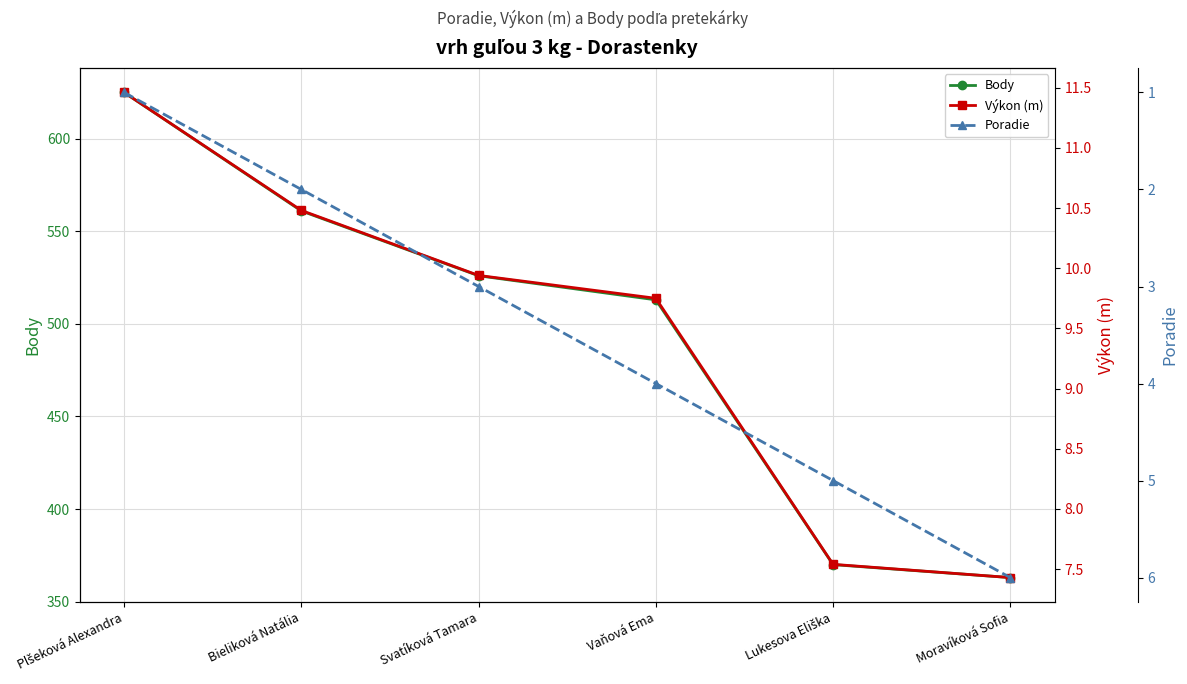

At which category is the sum across all series the highest?

Plšeková Alexandra